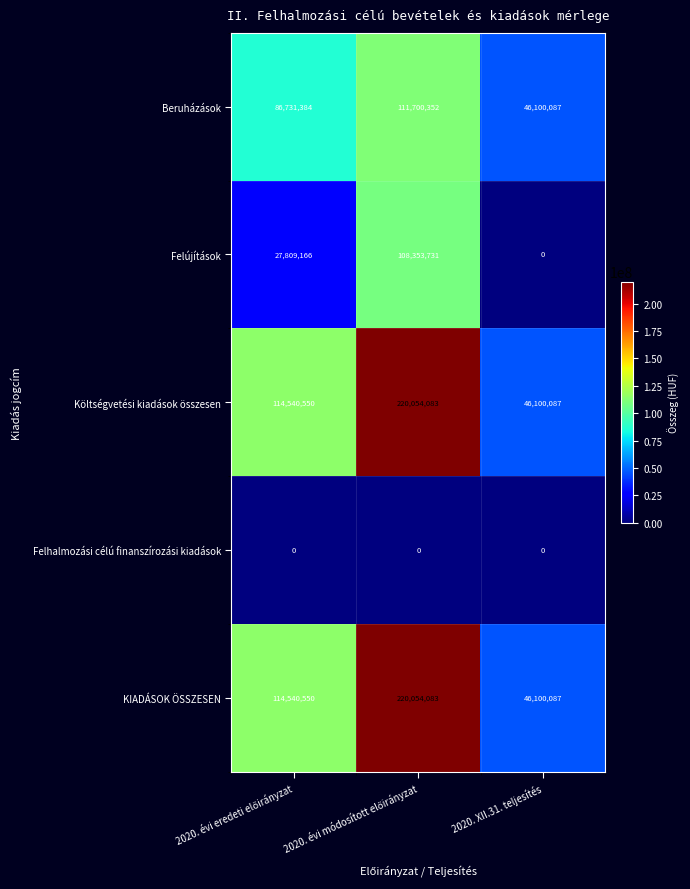

The value of Beruházások at 2020. XII.31. teljesítés is 25426244. True or false?

False